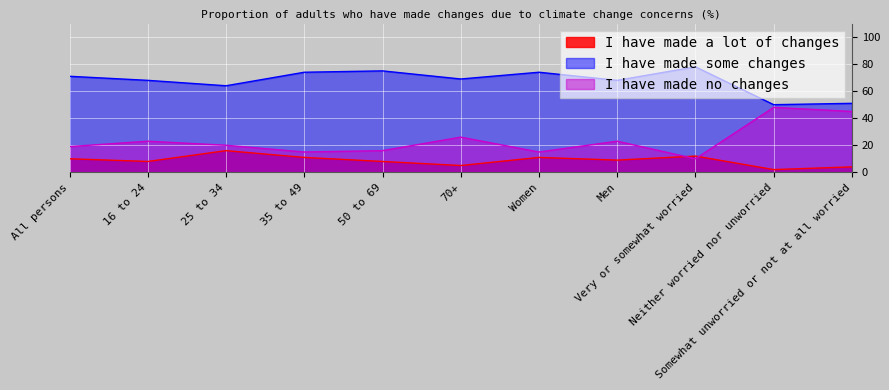

How many distinct data groups are displayed?

3